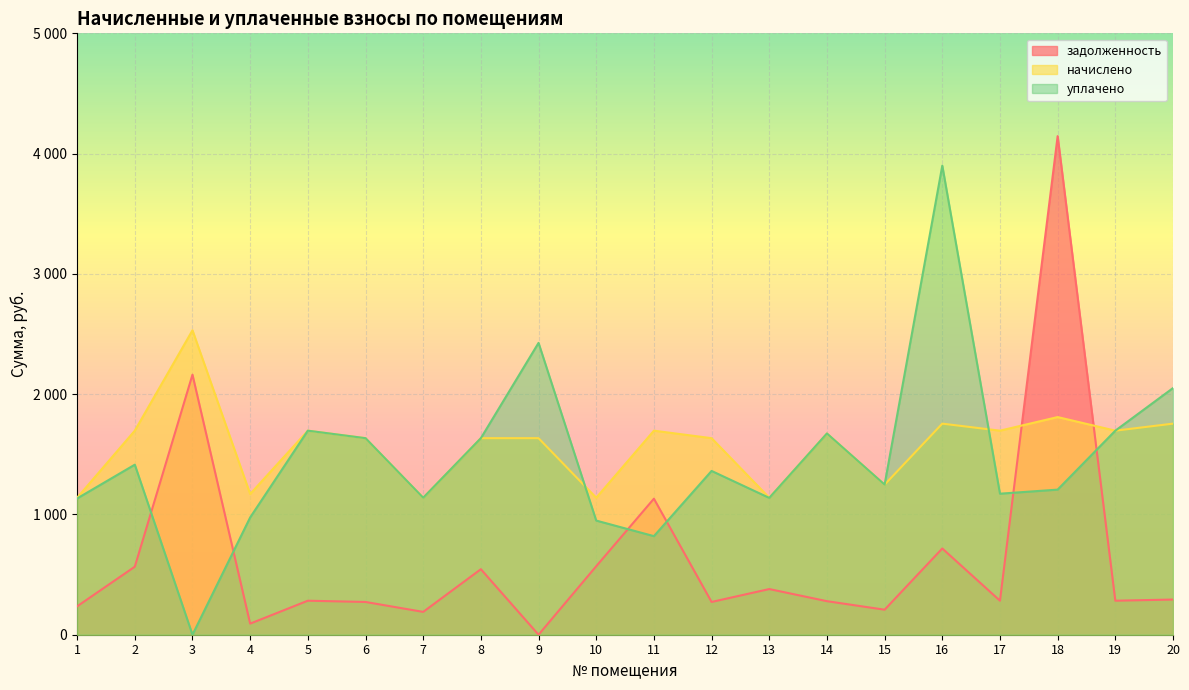

At how many categories does at least one series exceed 3673?

2